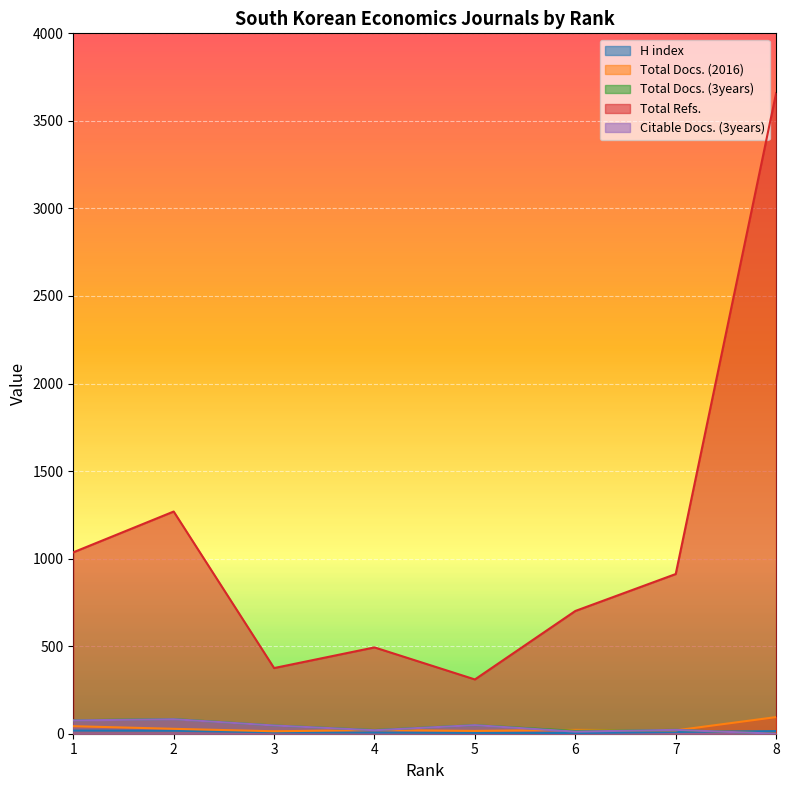

Which series has the largest range (max minus min)?

Total Refs.